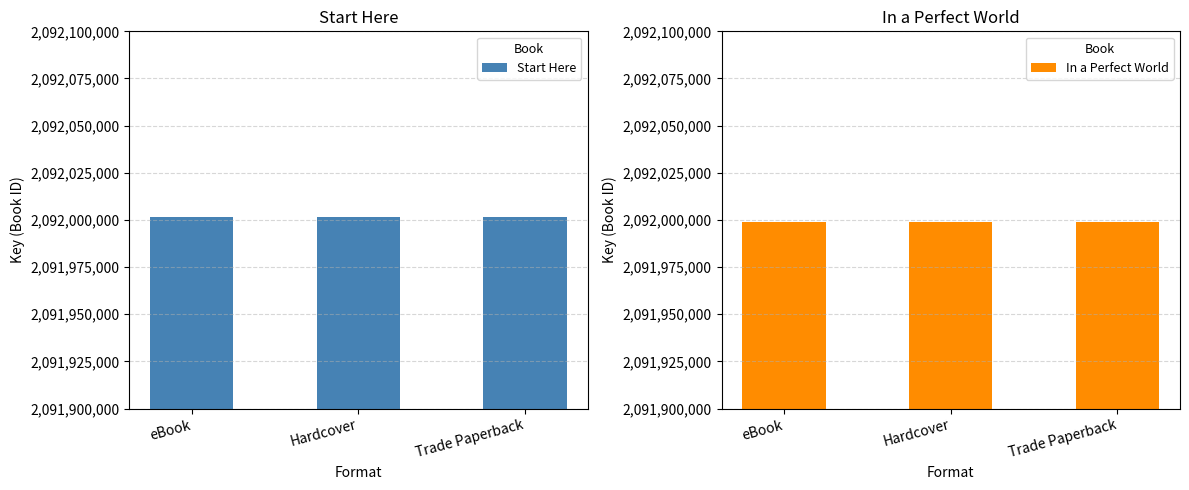

At how many categories does at least one series exceed 2092001367?

3